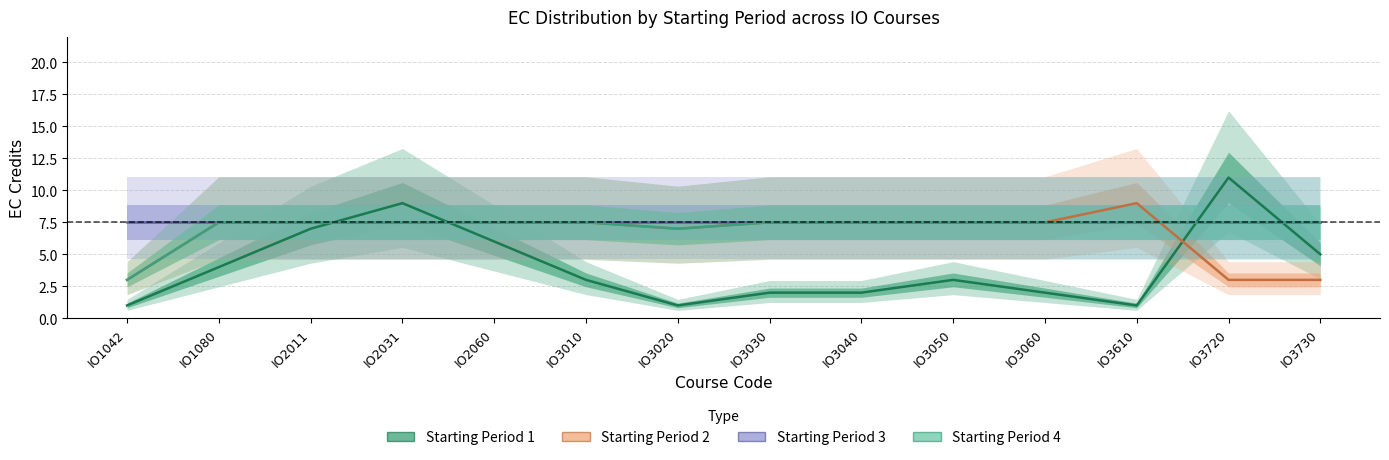

At IO3060, list the series in order from smallest to largest.

Starting Period 1, Starting Period 2, Starting Period 3, Starting Period 4